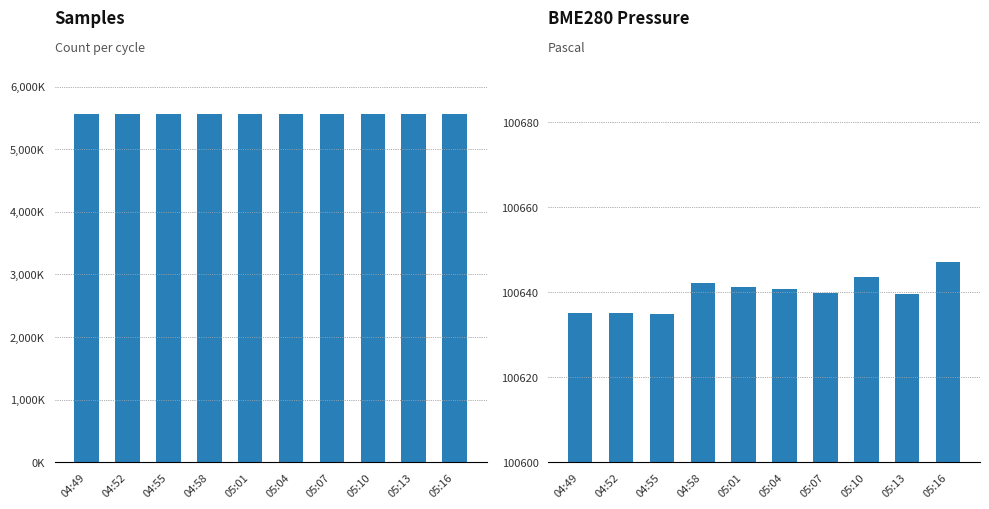

What is the average value of the BME280_pressure series?

40.0